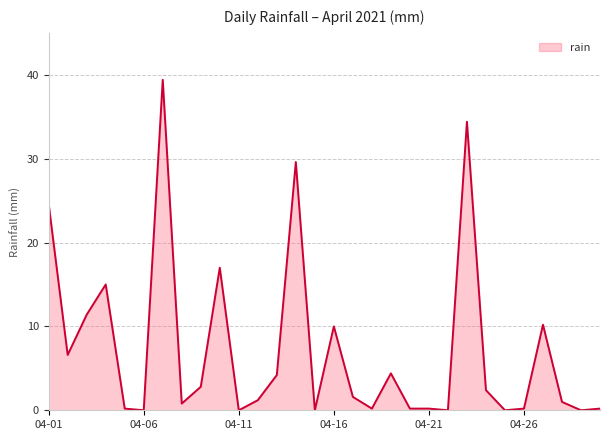

What is the maximum value shown in the chart?

39.4